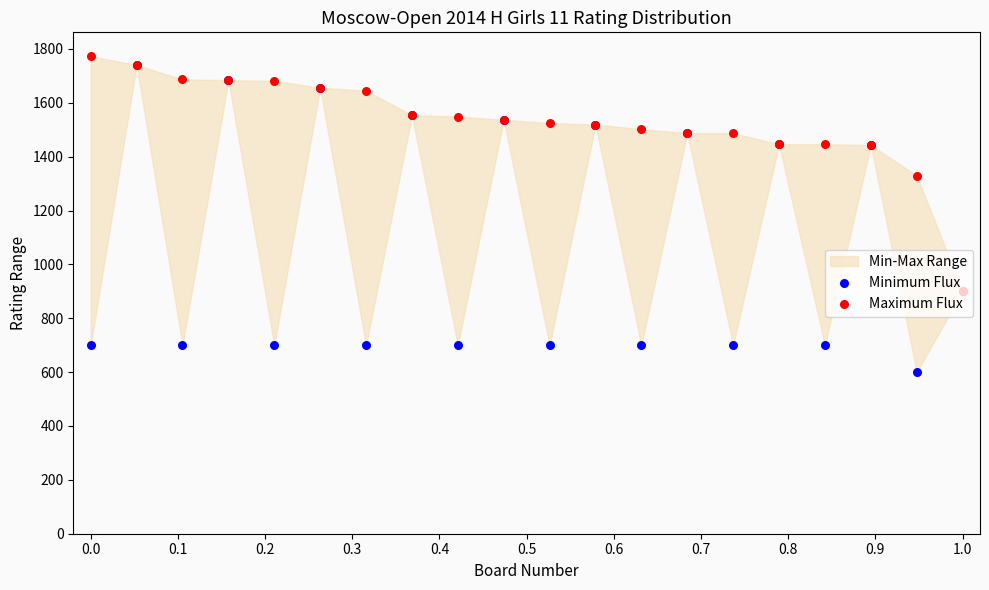

Which series contains the highest Y value?

Maximum Flux